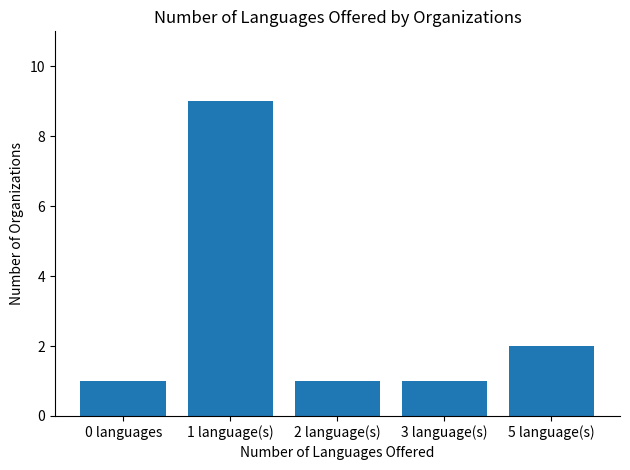

Reading left to right, transcribe all the data shown in this chart.

0 languages=1	1 language(s)=9	2 language(s)=1	3 language(s)=1	5 language(s)=2